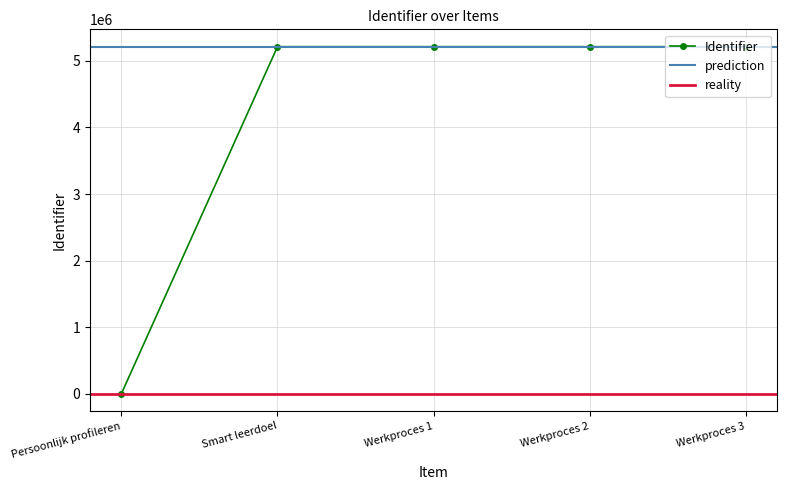

How many interior local peaks (higher than both neighbors) does the data have?

1